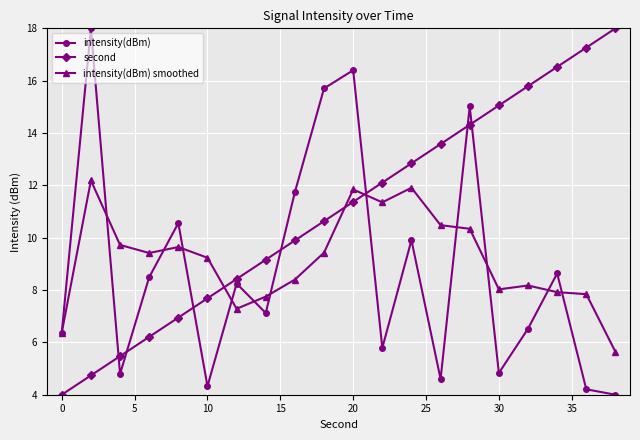

Which series ends up on top after the final intersection of second and intensity(dBm)?

second